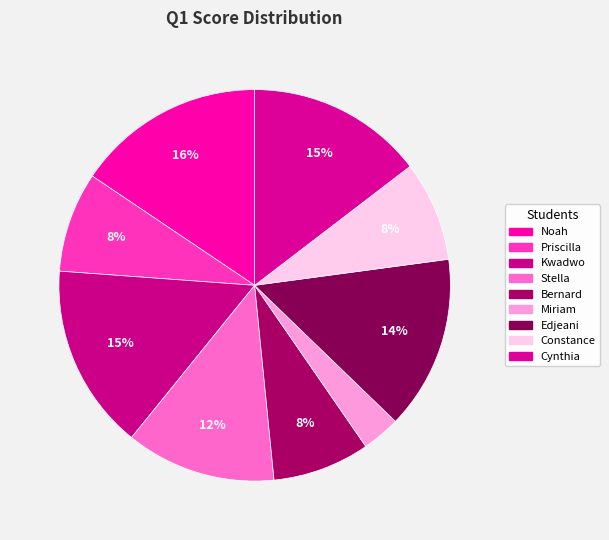

What is the smallest slice in the pie chart?

Miriam Achirebea Cobblah